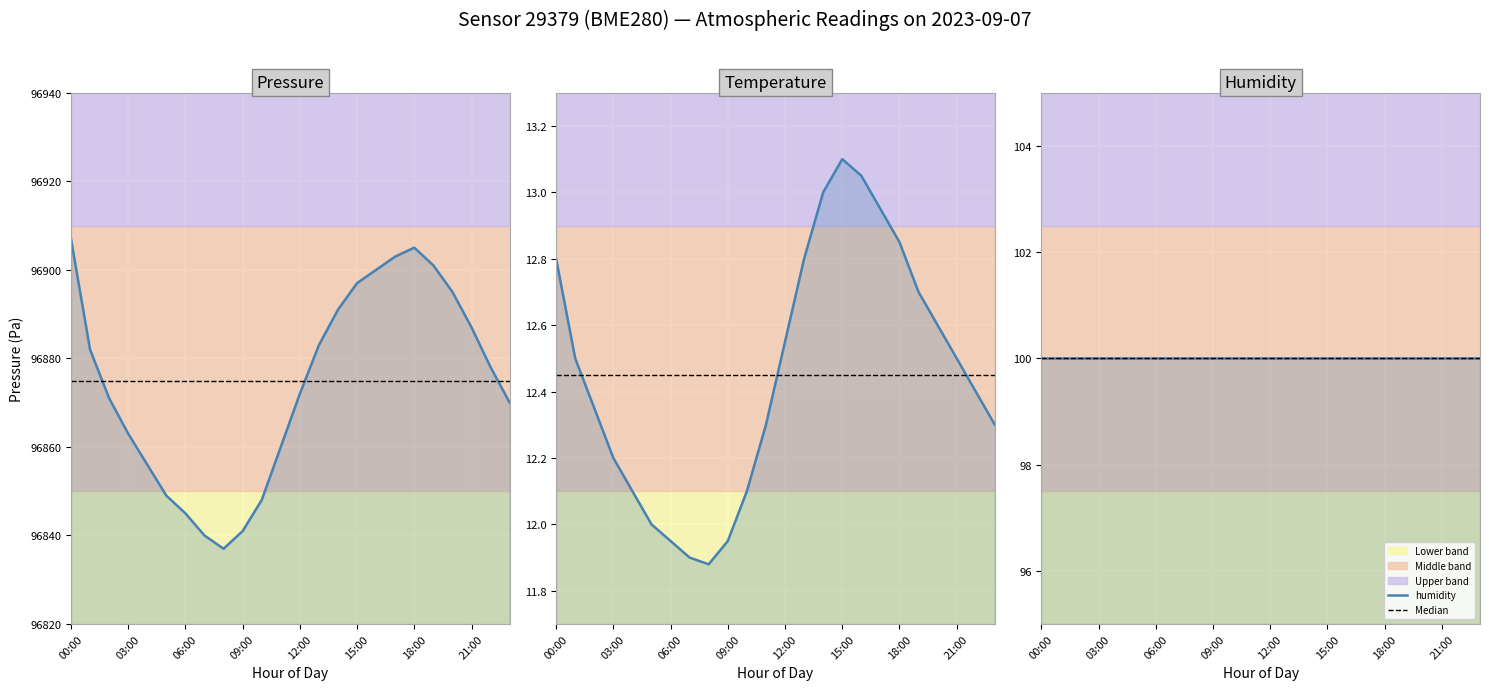

What is the spread (max minus min) of values at 16:00?

96886.9